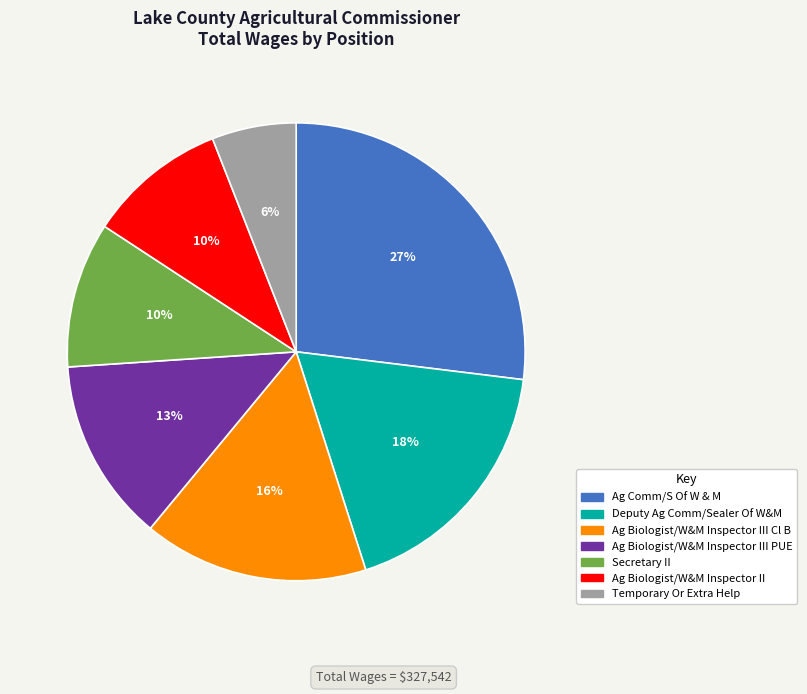

True or false: Temporary Or Extra Help accounts for 16% of the total.

False